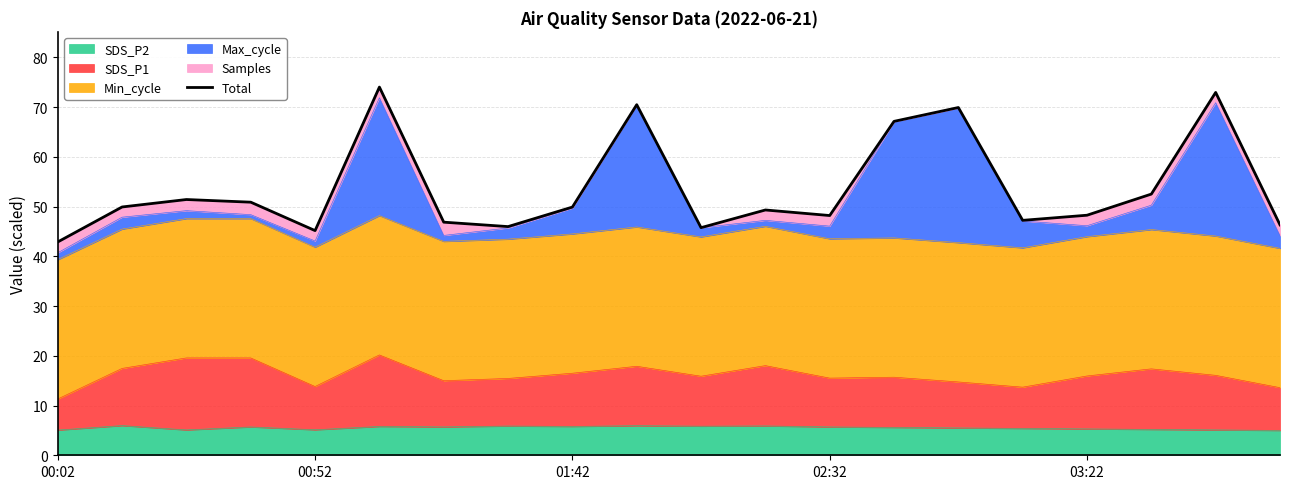

How many data points are above 49?

11